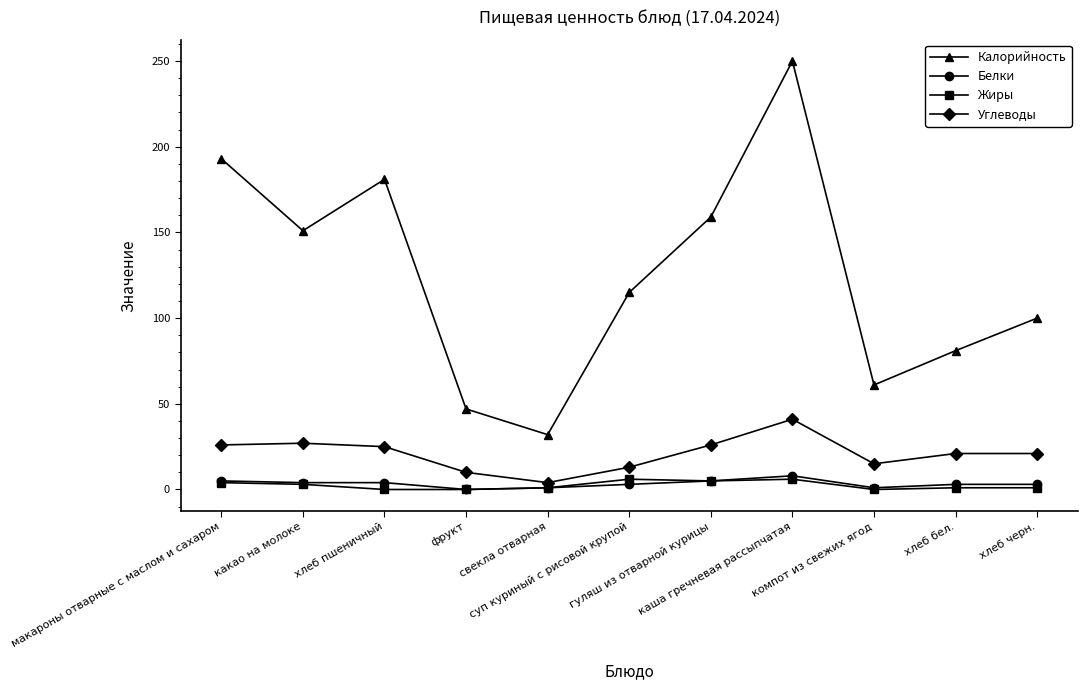

True or false: Калорийность has more than 0 interior local peaks.

True